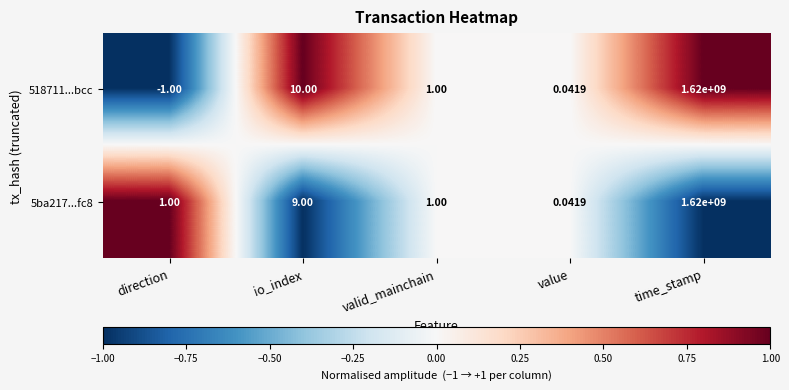

At which label does 518711...bcc reach its minimum?

direction